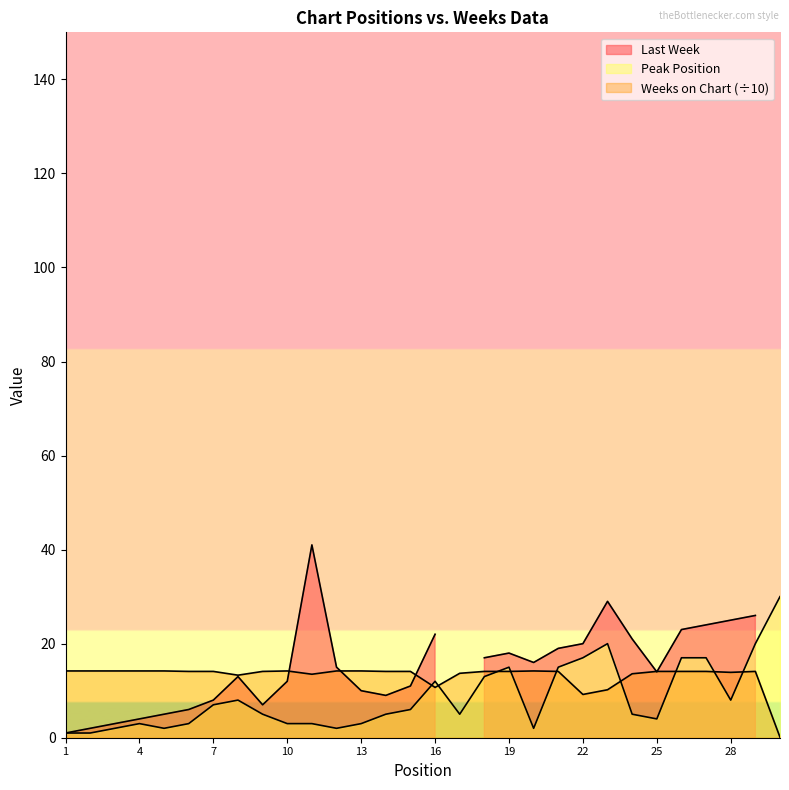

List the labels in order of Weeks on Chart value, largest first.

1, 2, 3, 4, 5, 10, 12, 13, 20, 6, 7, 9, 14, 15, 18, 19, 21, 25, 26, 27, 29, 28, 17, 24, 11, 8, 16, 23, 22, 30